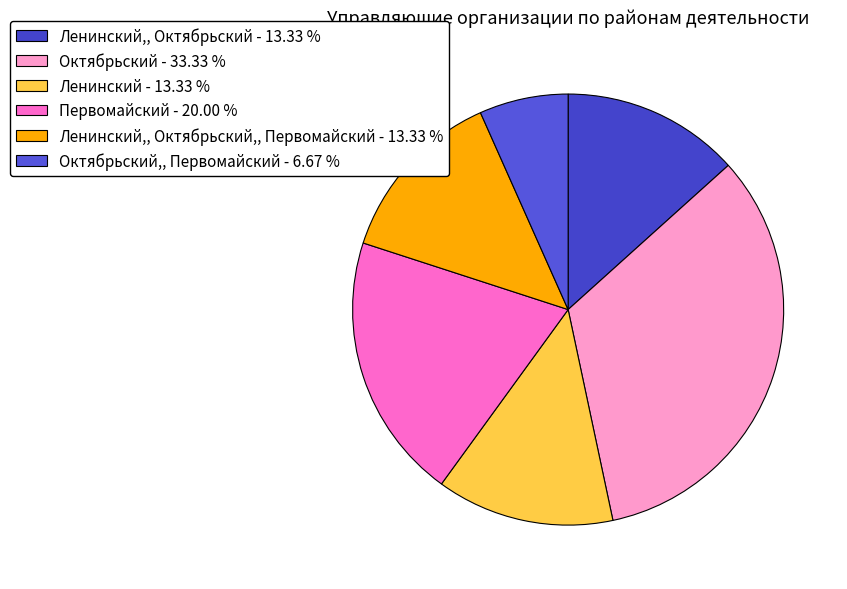

Count the number of slices in the pie.

6